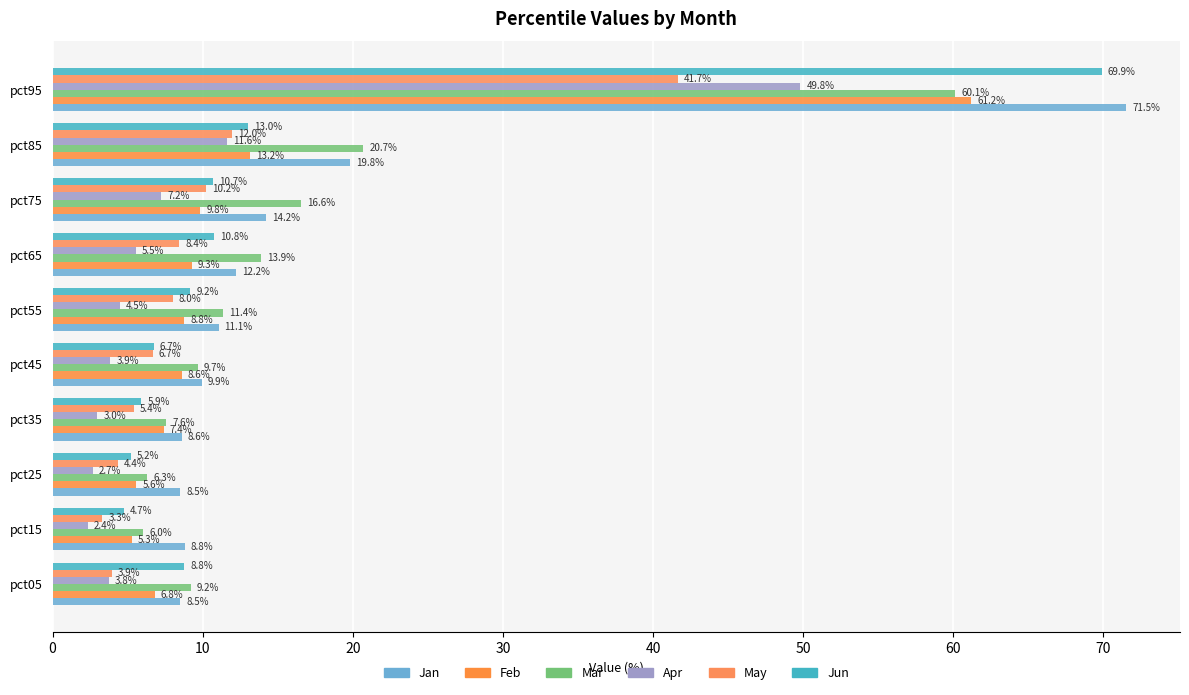

What are all the series names shown in the legend?

Jan, Feb, Mar, Apr, May, Jun